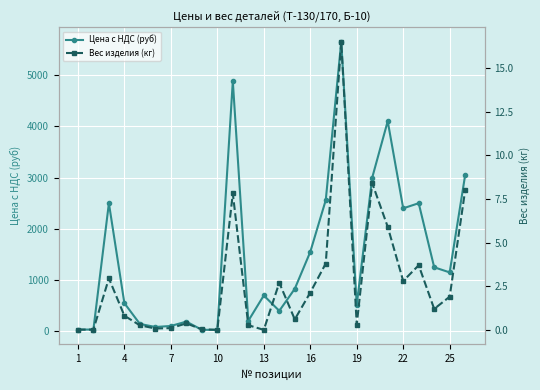

Which series has the largest total across all categories?

Цена с НДС (руб)